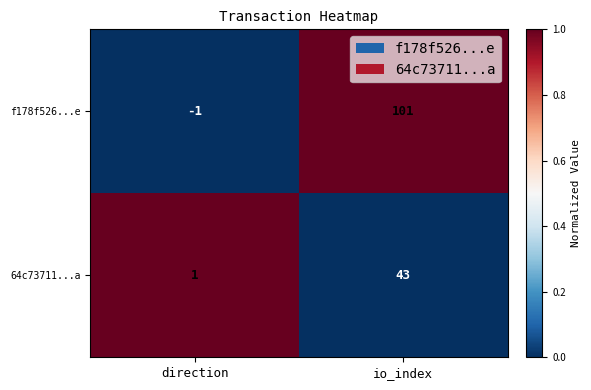

Which series changed the most between direction and io_index?

f178f526...e